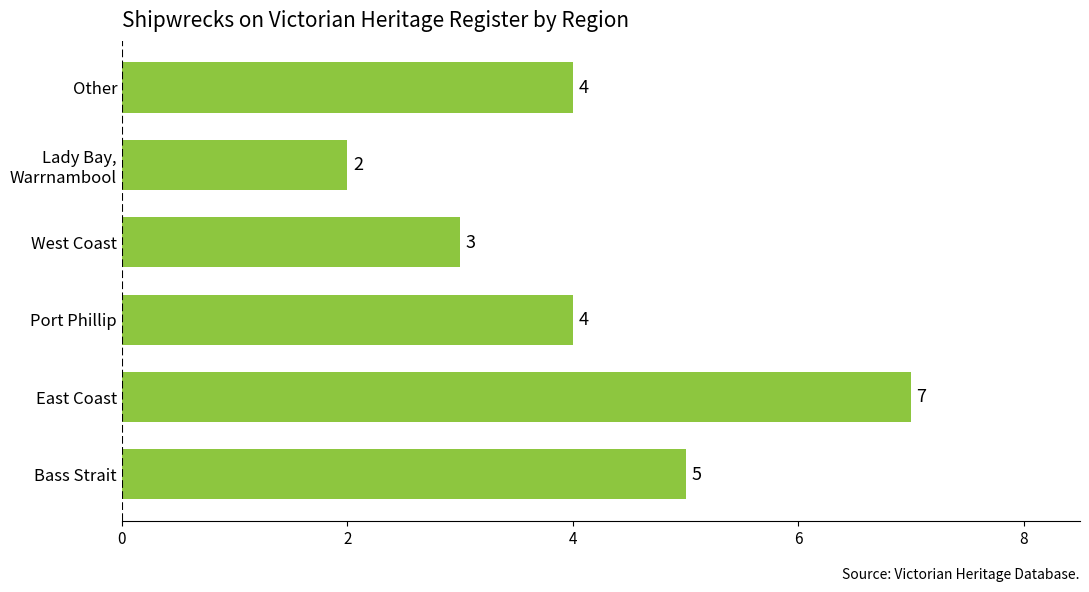

Is it true that the value at Port Phillip is 4?

True